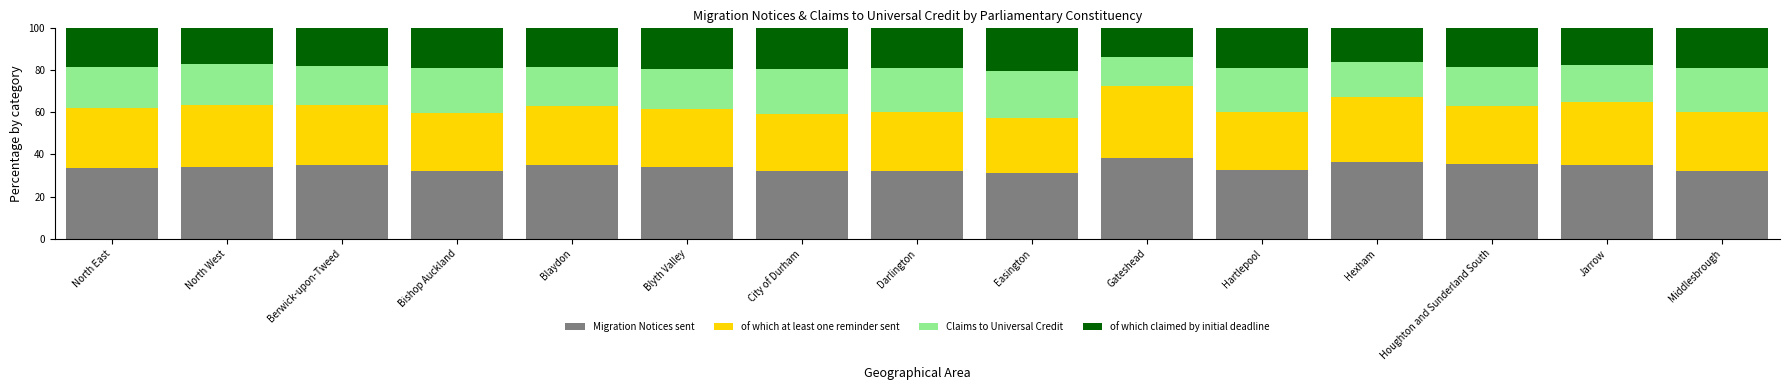

How many categories are shown in the chart?

15